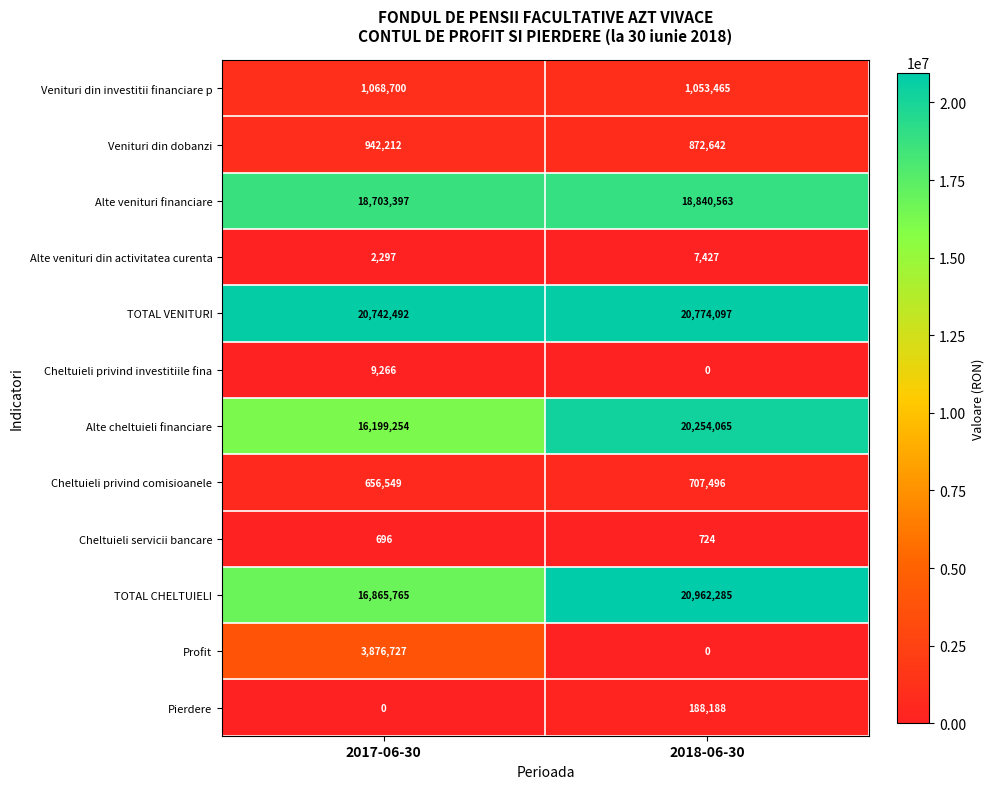

Reading right to left, what are all the values shown in this chart?

Venituri din investitii financiare p: 1053465	1068700
Venituri din dobanzi: 872642	942212
Alte venituri financiare: 18840563	18703397
Alte venituri din activitatea curenta: 7427	2297
TOTAL VENITURI: 20774097	20742492
Cheltuieli privind investitiile fina: 0	9266
Alte cheltuieli financiare: 20254065	16199254
Cheltuieli privind comisioanele: 707496	656549
Cheltuieli servicii bancare: 724	696
TOTAL CHELTUIELI: 20962285	16865765
Profit: 0	3876727
Pierdere: 188188	0